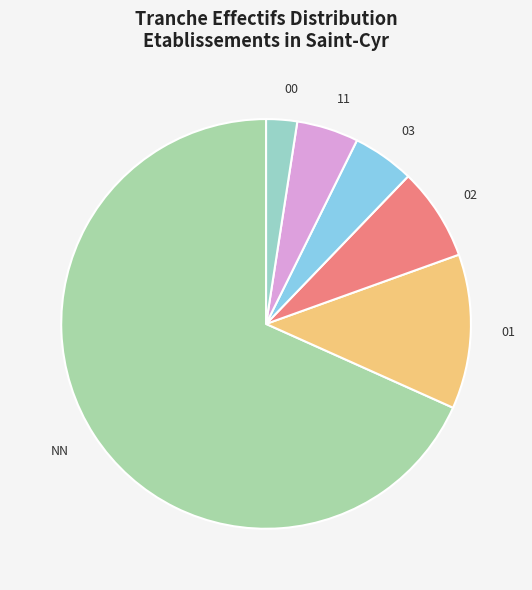

Which slice is the largest?

NN